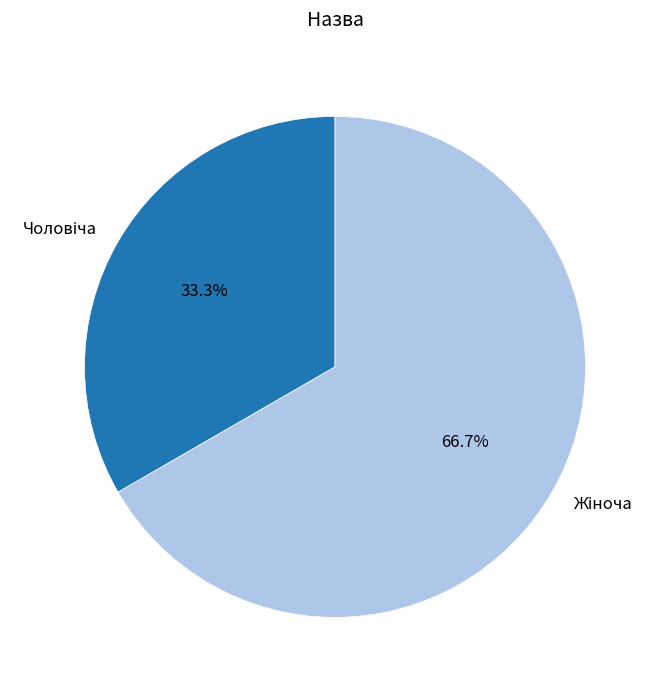

Is there a majority slice in this chart?

Yes